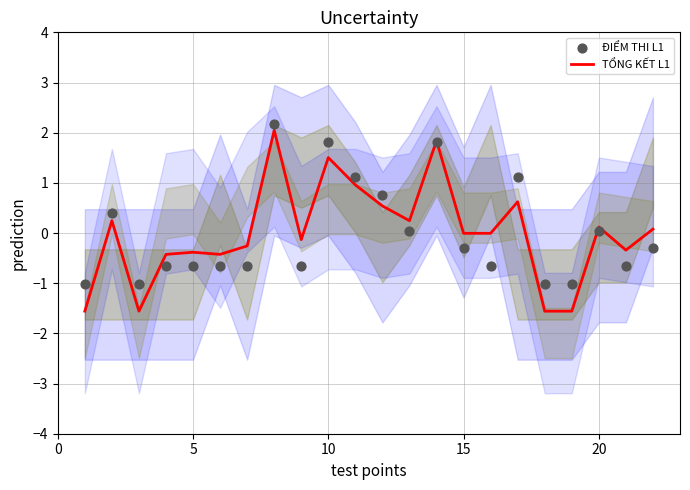

Which series contains the highest Y value?

ĐIỂM THI L1